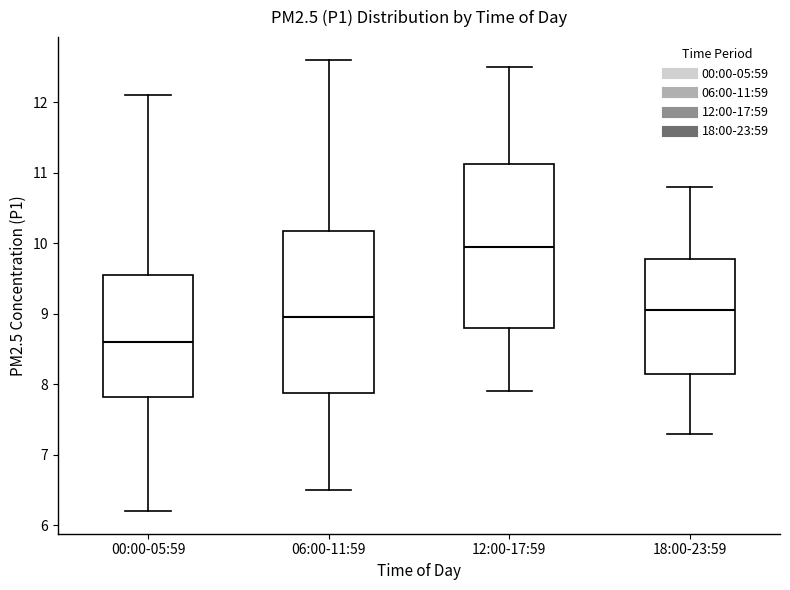

Which box's median line is the highest?

12:00-17:59